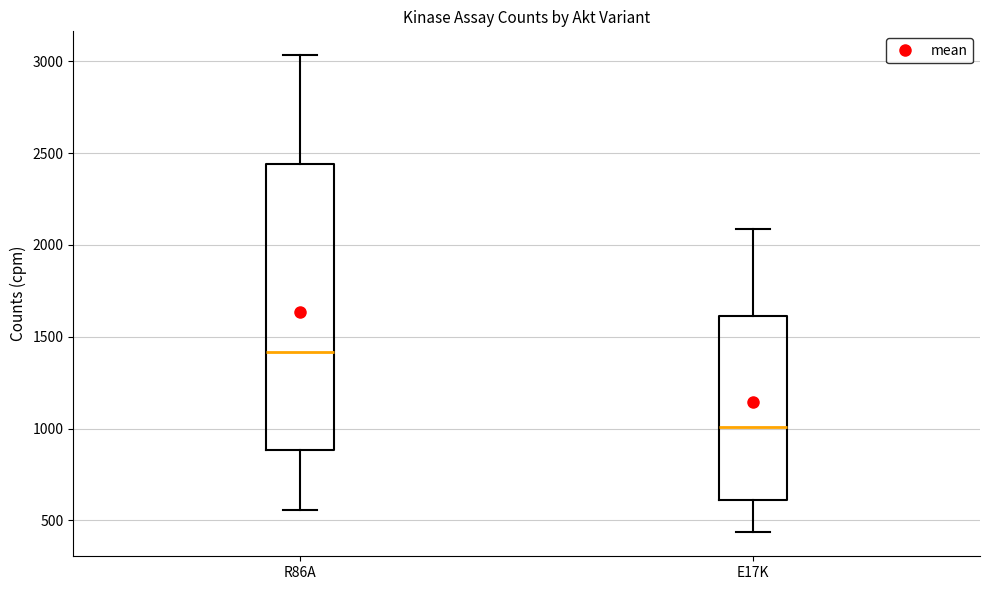

Reading left to right, read every box against the y-axis: the position of its median line, the range the box covers, and the ends of its whiskers. The values are not printed on the chart, so give them approximately, as read against the axis.

R86A: median 1400, box 900 to 2450, whiskers 550 to 3050
E17K: median 1000, box 600 to 1600, whiskers 450 to 2100